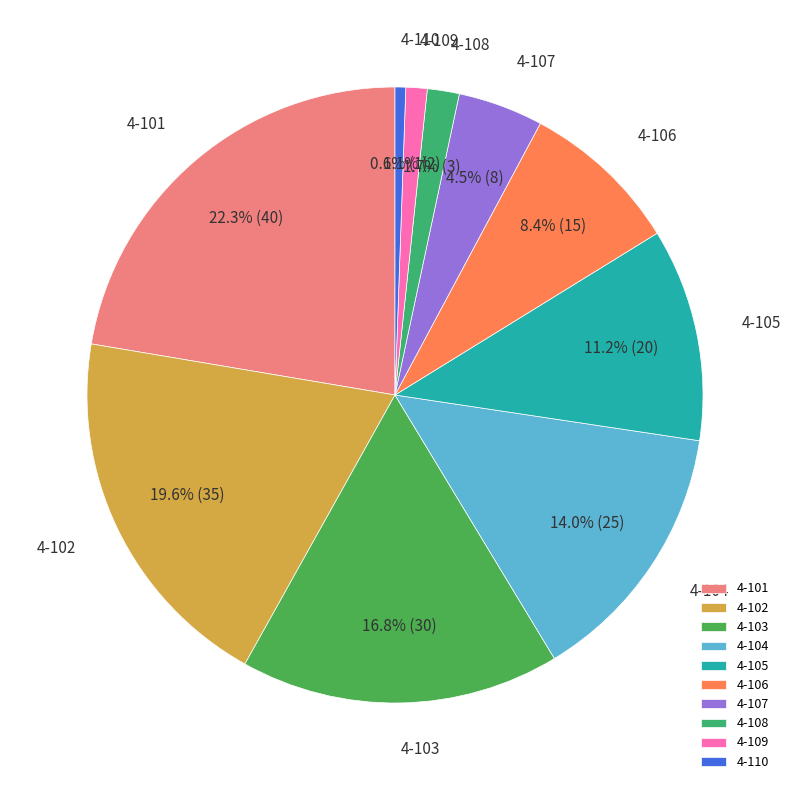

How many slices are in this pie chart?

10